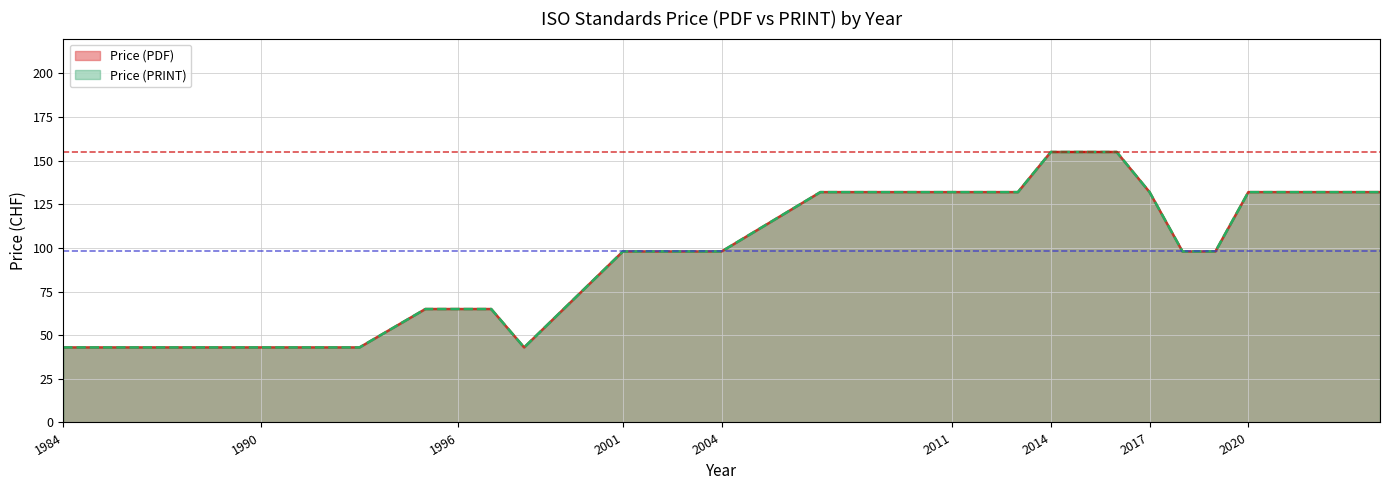

Is it true that Price (PDF) equals 94 at 2017?

False